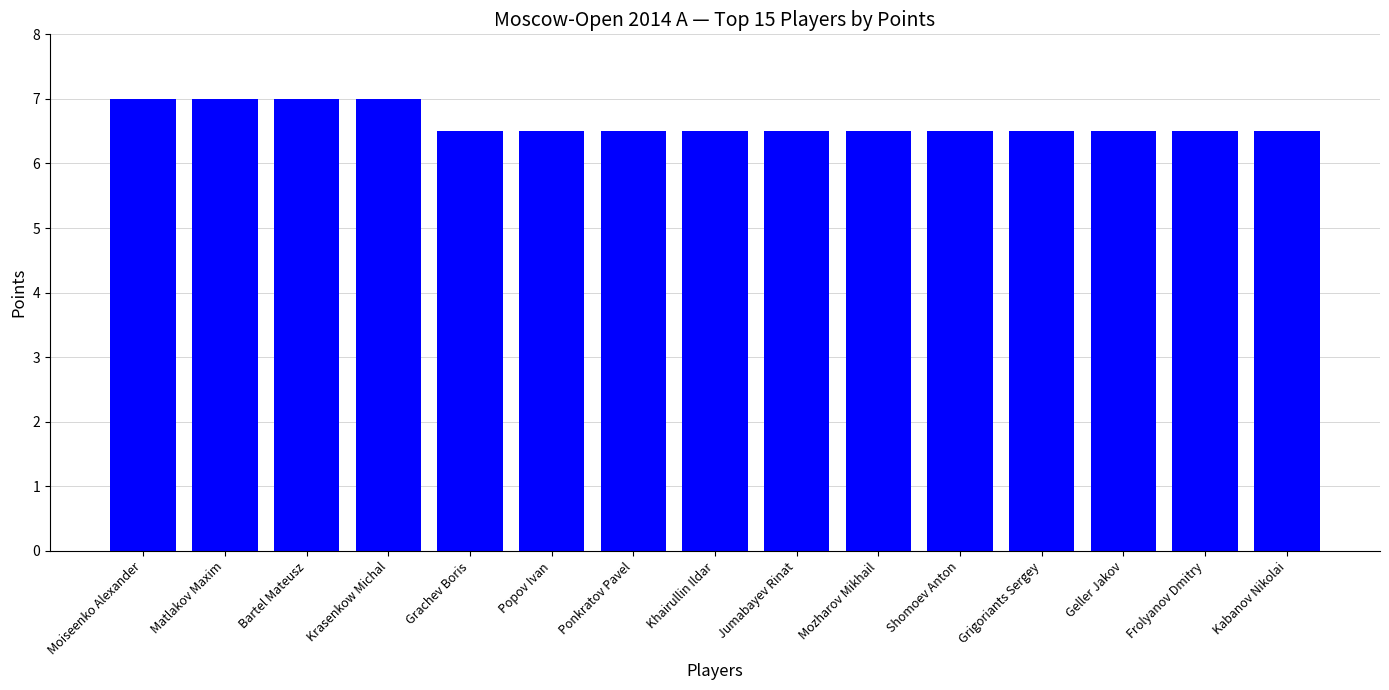

What is the approximate value at Grigoriants Sergey?

6.5